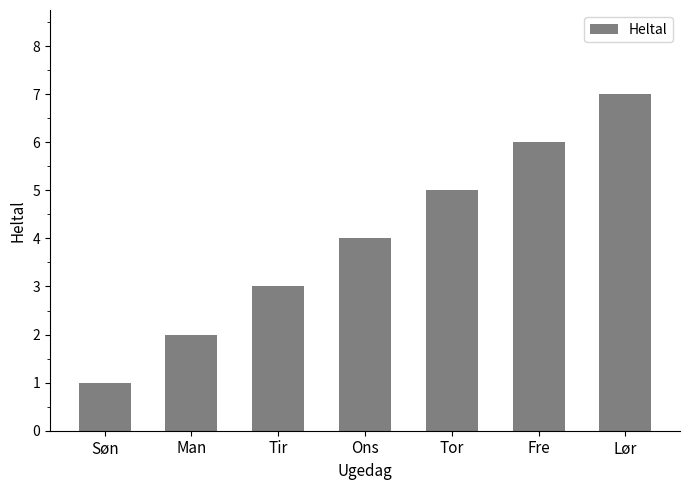

What is the sum of all values?

28